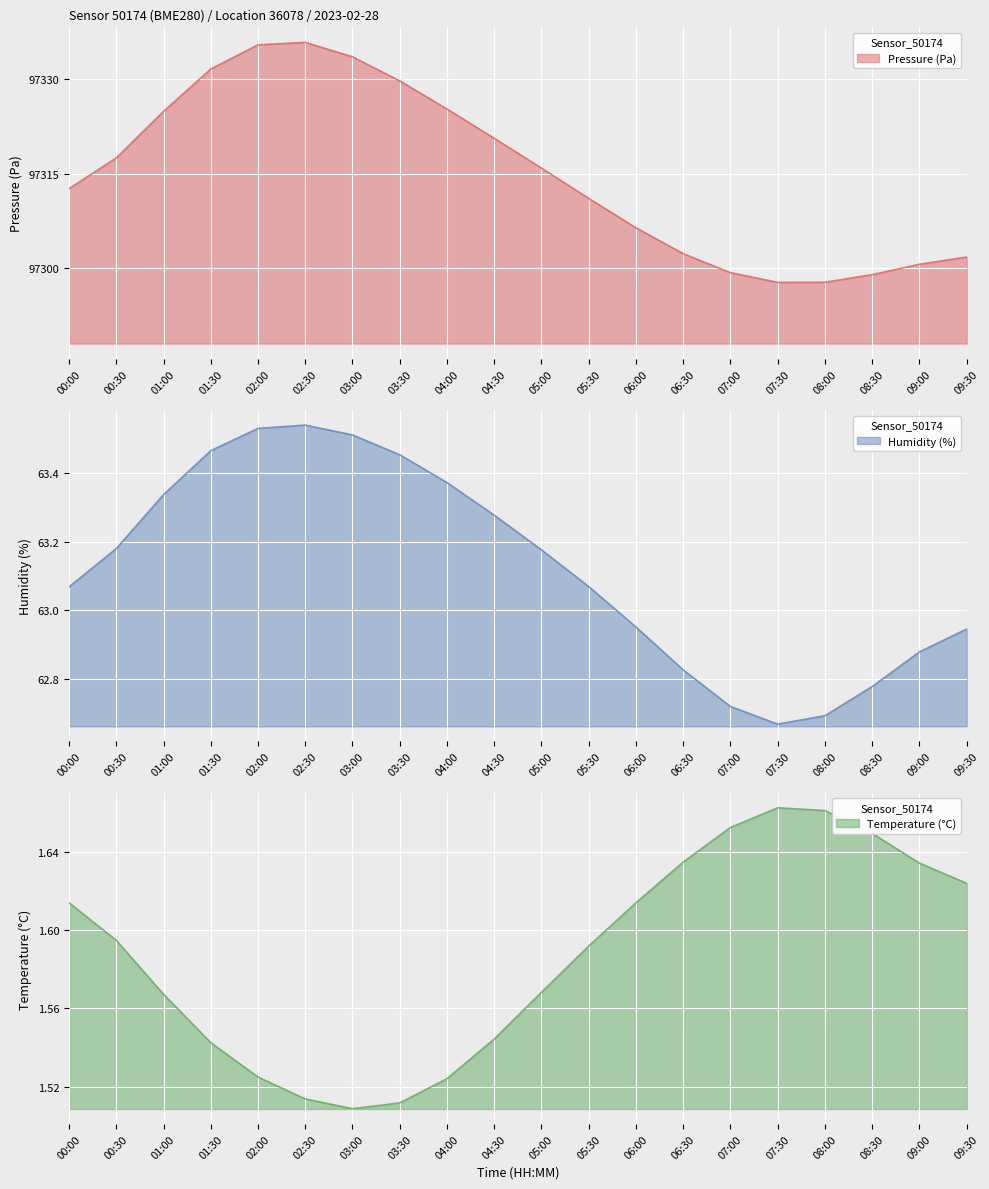

What position from the left is 02:00?

5